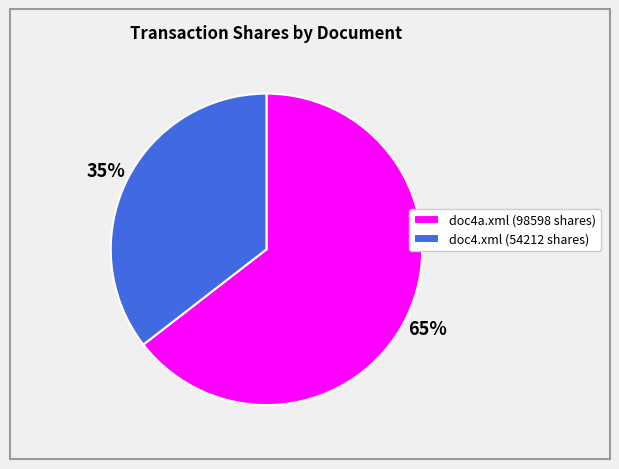

Rank the categories by value from lowest to highest.

doc4.xml, doc4a.xml